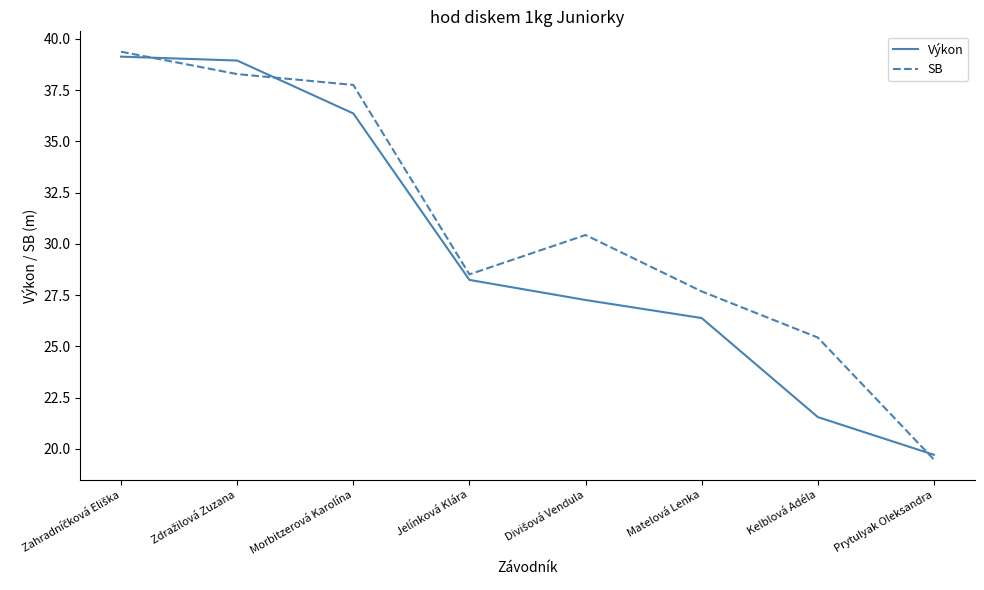

Between Matelová Lenka and Kelblová Adéla, which series saw the biggest shift?

Výkon